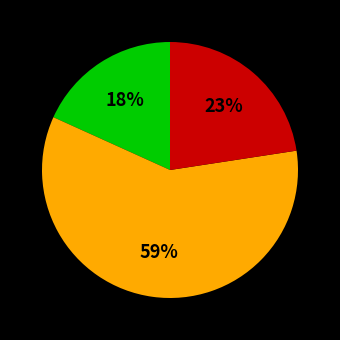

Does any single category account for the majority?

Yes